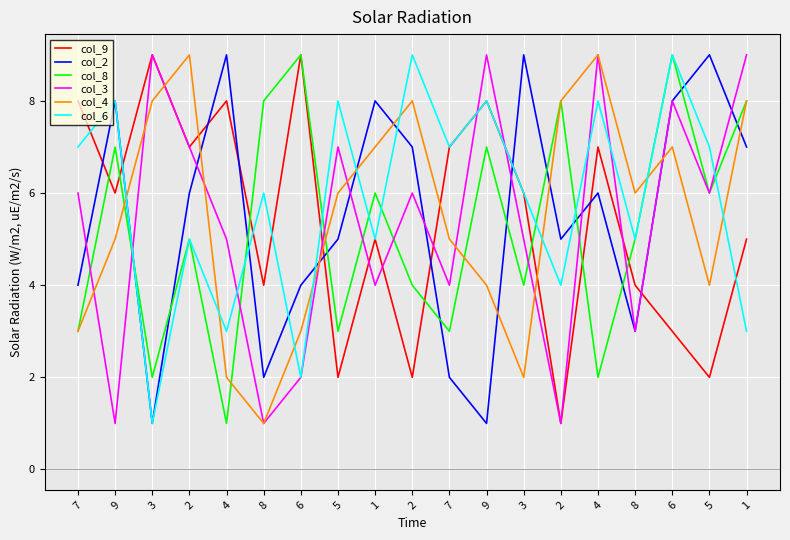

Which series changed the most between 5 and 2?

col_3